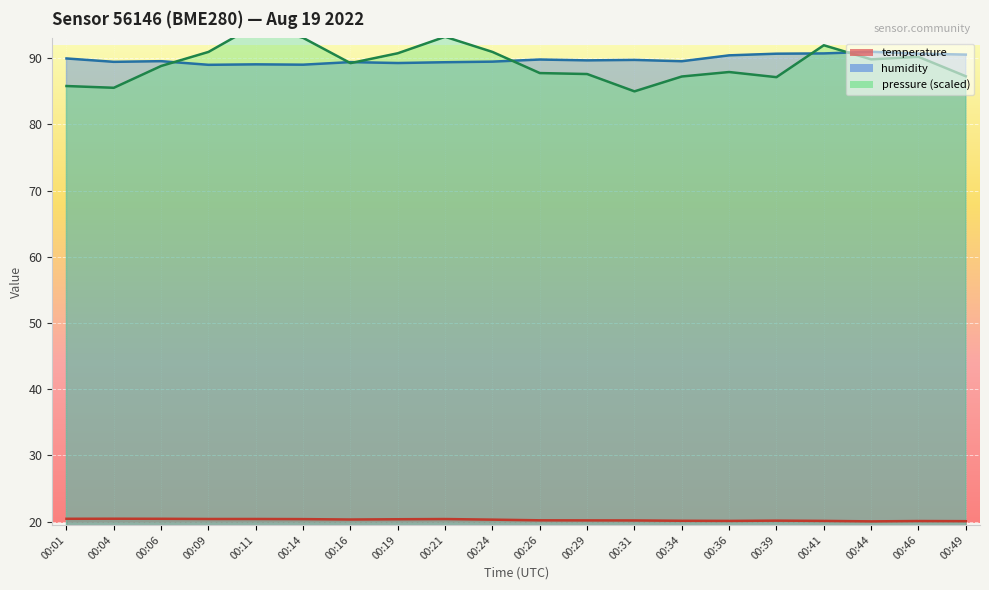

At how many categories does at least one series exceed 61?

20